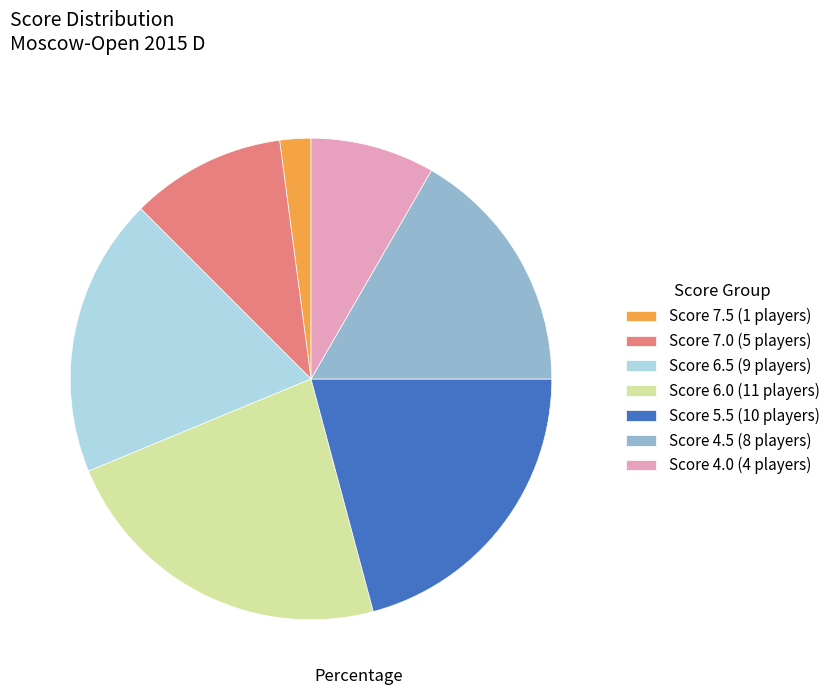

Is the sum of Score 5.5 (10 players) and Score 7.5 (1 players) greater than half?

No